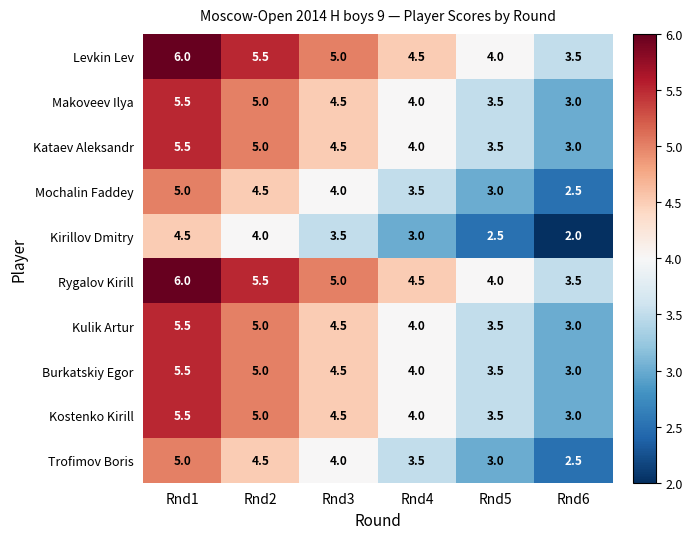

What is the lowest value of the Kulik Artur series?

3.0